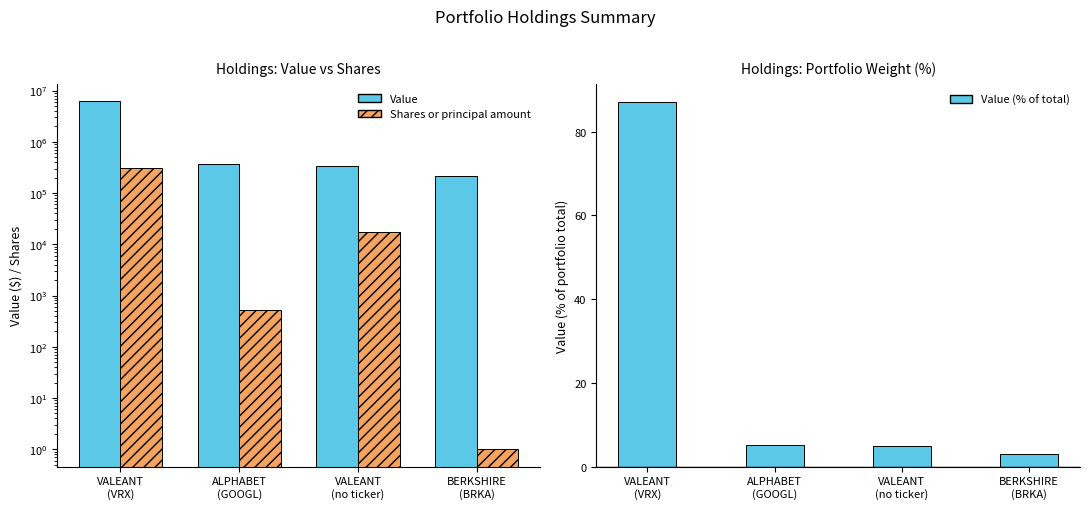

True or false: Shares or principal amount has a value of 710.3 at ALPHABET
(GOOGL).

False